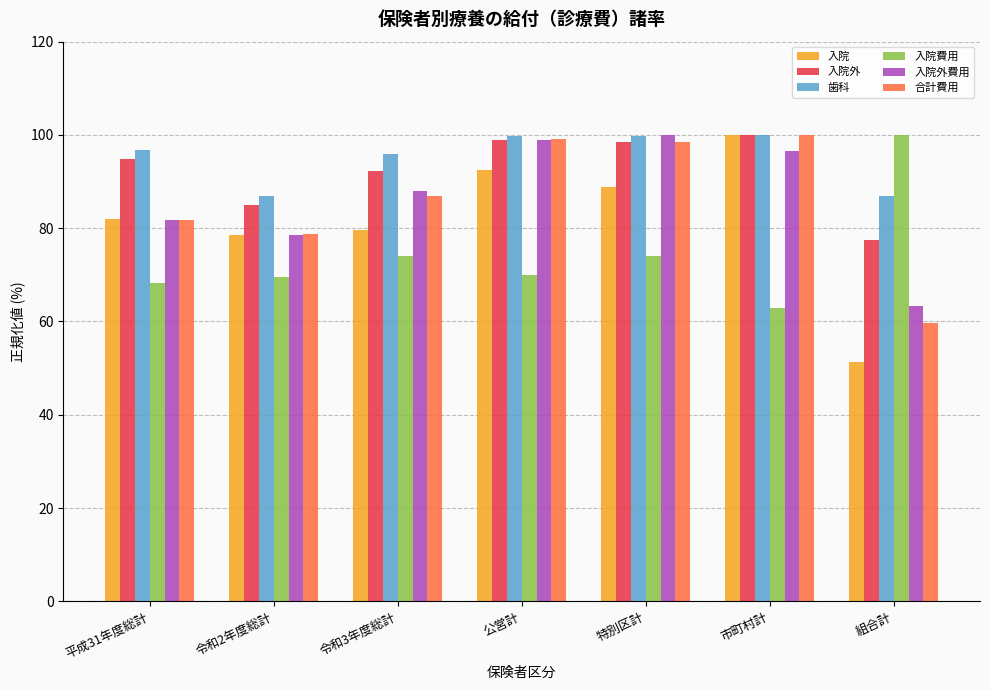

At 組合計, list the series in order from smallest to largest.

入院, 合計費用, 入院外費用, 入院外, 歯科, 入院費用